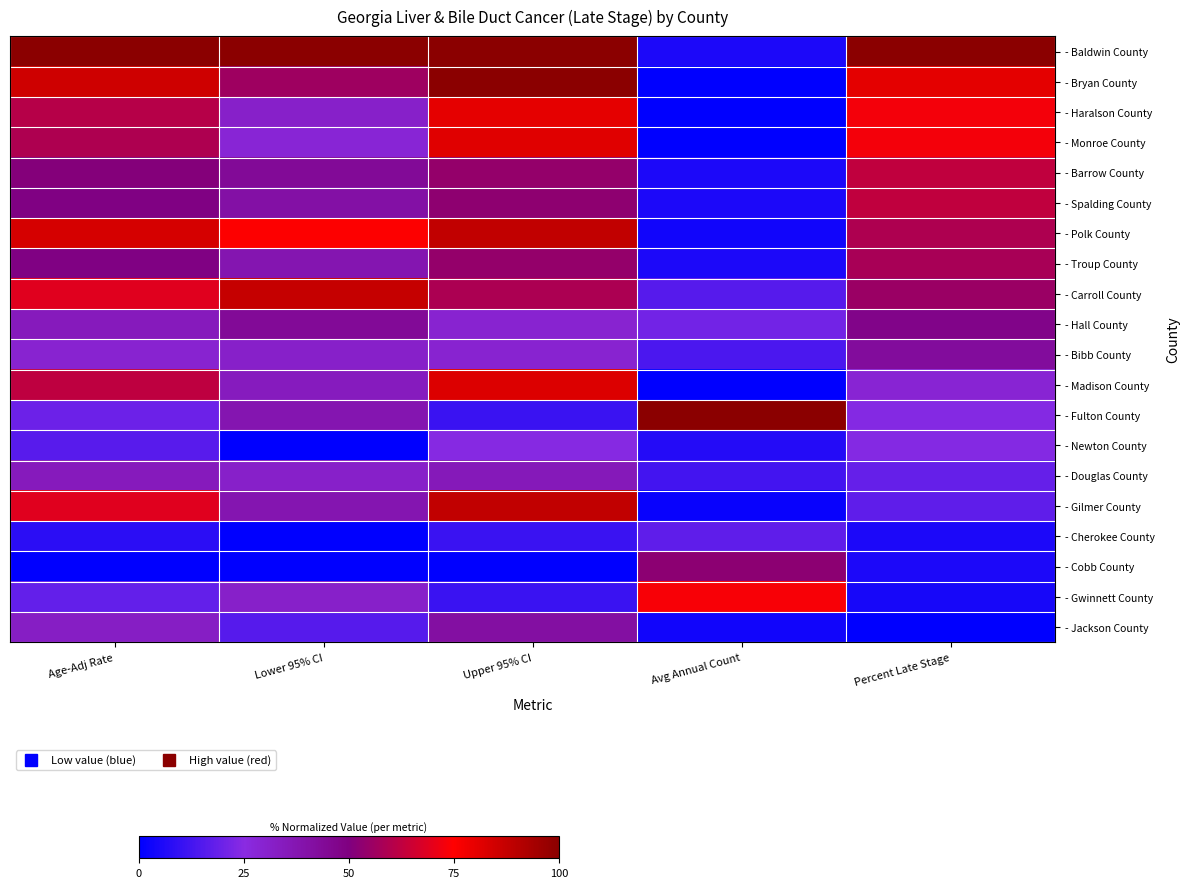

Reading left to right, extract all data points from this chart.

- Baldwin County: Age-Adj Rate=1.0	Lower 95% CI=1.0	Upper 95% CI=1.0	Avg Annual Count=0.1	Percent Late Stage=1.0
- Bryan County: Age-Adj Rate=0.9	Lower 95% CI=0.6	Upper 95% CI=1.0	Avg Annual Count=0.0	Percent Late Stage=0.8
- Haralson County: Age-Adj Rate=0.6	Lower 95% CI=0.3	Upper 95% CI=0.8	Avg Annual Count=0.0	Percent Late Stage=0.7
- Monroe County: Age-Adj Rate=0.6	Lower 95% CI=0.3	Upper 95% CI=0.8	Avg Annual Count=0.0	Percent Late Stage=0.7
- Barrow County: Age-Adj Rate=0.5	Lower 95% CI=0.4	Upper 95% CI=0.5	Avg Annual Count=0.1	Percent Late Stage=0.6
- Spalding County: Age-Adj Rate=0.5	Lower 95% CI=0.4	Upper 95% CI=0.5	Avg Annual Count=0.1	Percent Late Stage=0.6
- Polk County: Age-Adj Rate=0.8	Lower 95% CI=0.8	Upper 95% CI=0.9	Avg Annual Count=0.0	Percent Late Stage=0.6
- Troup County: Age-Adj Rate=0.5	Lower 95% CI=0.4	Upper 95% CI=0.5	Avg Annual Count=0.1	Percent Late Stage=0.6
- Carroll County: Age-Adj Rate=0.7	Lower 95% CI=0.9	Upper 95% CI=0.6	Avg Annual Count=0.2	Percent Late Stage=0.6
- Hall County: Age-Adj Rate=0.3	Lower 95% CI=0.4	Upper 95% CI=0.3	Avg Annual Count=0.2	Percent Late Stage=0.5
- Bibb County: Age-Adj Rate=0.3	Lower 95% CI=0.3	Upper 95% CI=0.3	Avg Annual Count=0.1	Percent Late Stage=0.4
- Madison County: Age-Adj Rate=0.6	Lower 95% CI=0.3	Upper 95% CI=0.8	Avg Annual Count=0.0	Percent Late Stage=0.3
- Fulton County: Age-Adj Rate=0.2	Lower 95% CI=0.4	Upper 95% CI=0.1	Avg Annual Count=1.0	Percent Late Stage=0.2
- Newton County: Age-Adj Rate=0.2	Lower 95% CI=0.0	Upper 95% CI=0.2	Avg Annual Count=0.1	Percent Late Stage=0.2
- Douglas County: Age-Adj Rate=0.3	Lower 95% CI=0.3	Upper 95% CI=0.4	Avg Annual Count=0.1	Percent Late Stage=0.2
- Gilmer County: Age-Adj Rate=0.7	Lower 95% CI=0.4	Upper 95% CI=0.9	Avg Annual Count=0.0	Percent Late Stage=0.2
- Cherokee County: Age-Adj Rate=0.1	Lower 95% CI=0.0	Upper 95% CI=0.1	Avg Annual Count=0.2	Percent Late Stage=0.1
- Cobb County: Age-Adj Rate=0.0	Lower 95% CI=0.0	Upper 95% CI=0.0	Avg Annual Count=0.5	Percent Late Stage=0.1
- Gwinnett County: Age-Adj Rate=0.2	Lower 95% CI=0.3	Upper 95% CI=0.1	Avg Annual Count=0.7	Percent Late Stage=0.0
- Jackson County: Age-Adj Rate=0.3	Lower 95% CI=0.2	Upper 95% CI=0.4	Avg Annual Count=0.0	Percent Late Stage=0.0